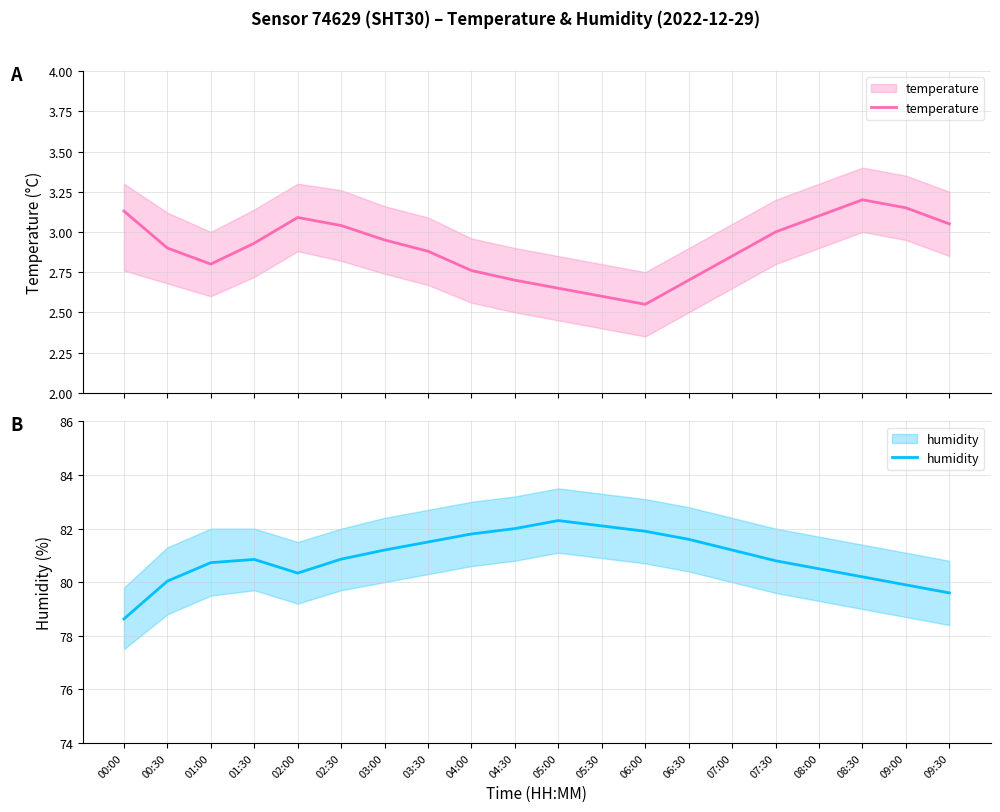

What is the highest value of the humidity series?

82.3